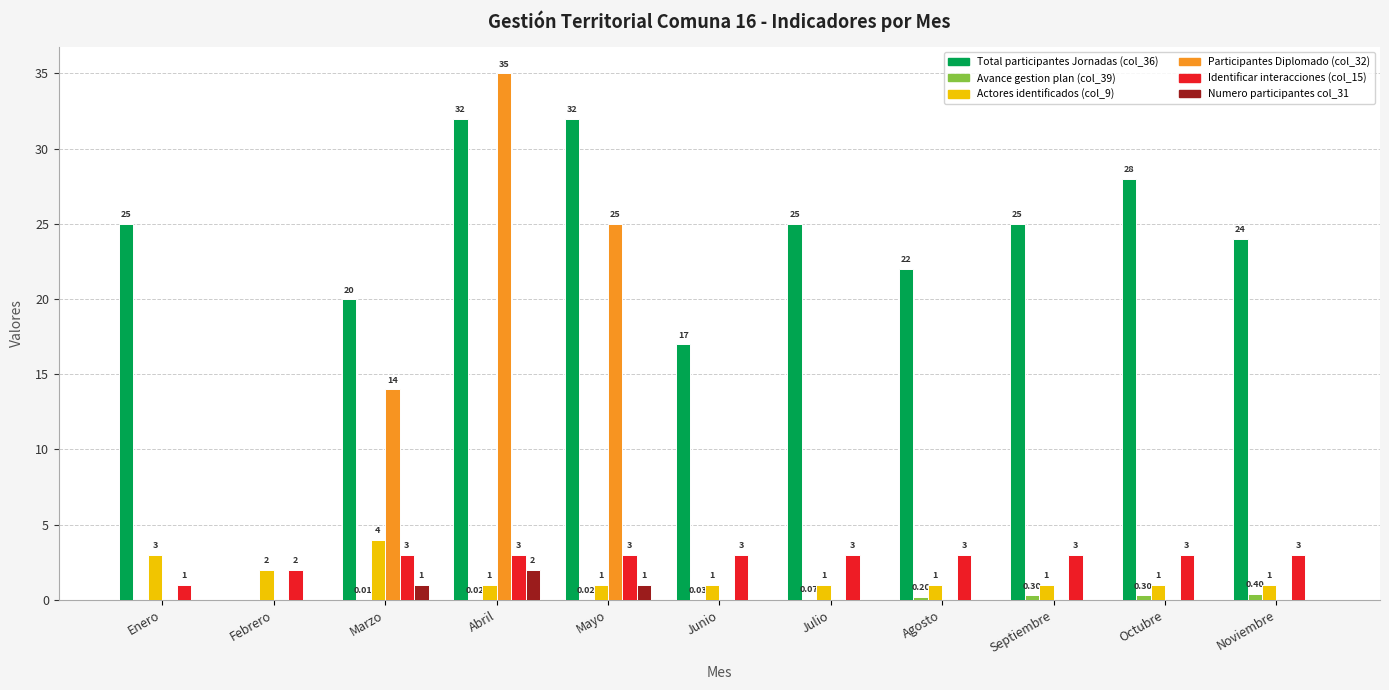

How many Actores identificados (col_9) values are between 1 and 2?

9